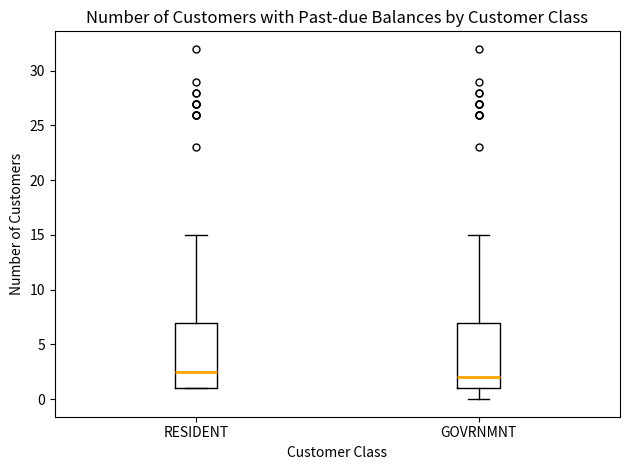

Which box's median line is the highest?

RESIDENT